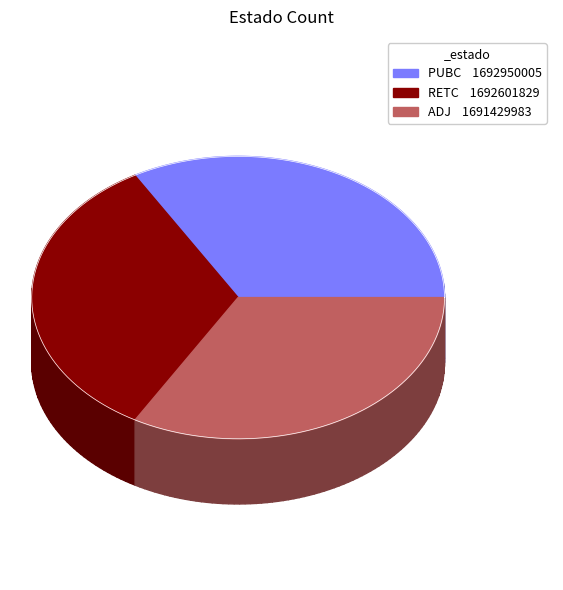

How many slices are in this pie chart?

3